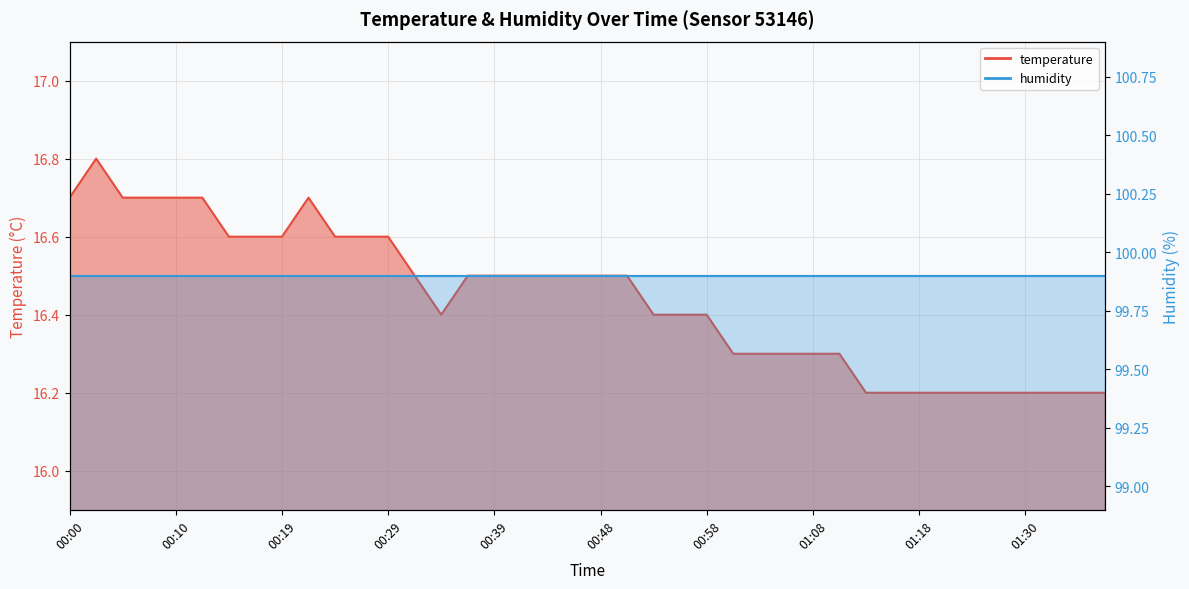

The chart shows a value of 26.1 at 00:02. True or false?

False